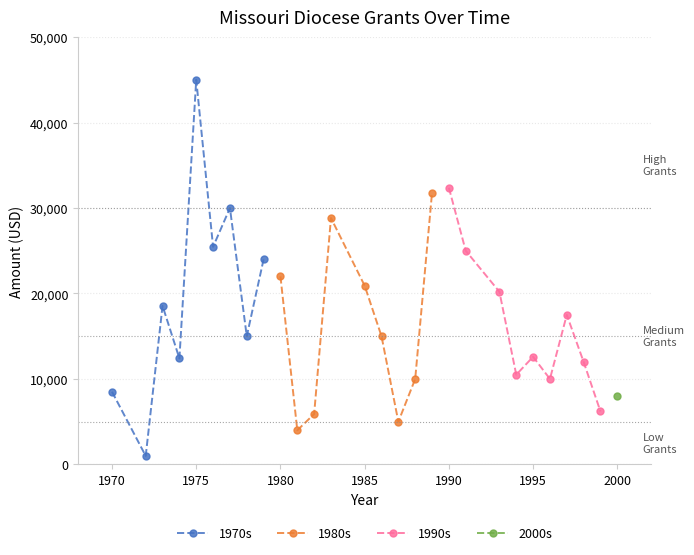

Count the number of categories in the chart.

9